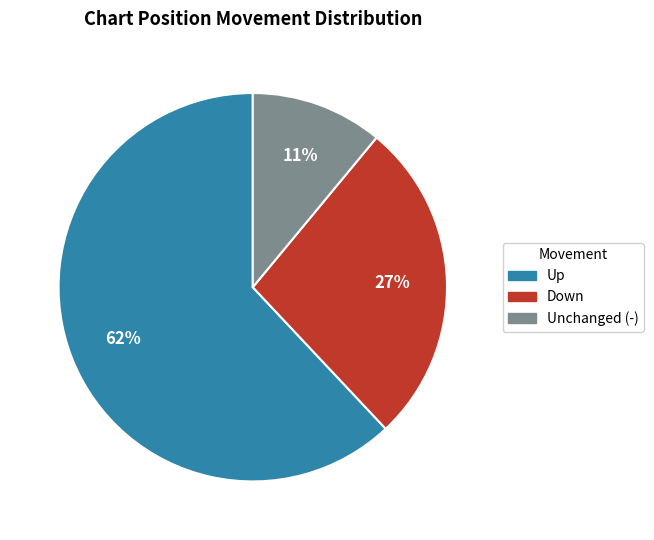

To the nearest percent, what is the difference between the largest and smallest slice percentages?

51%